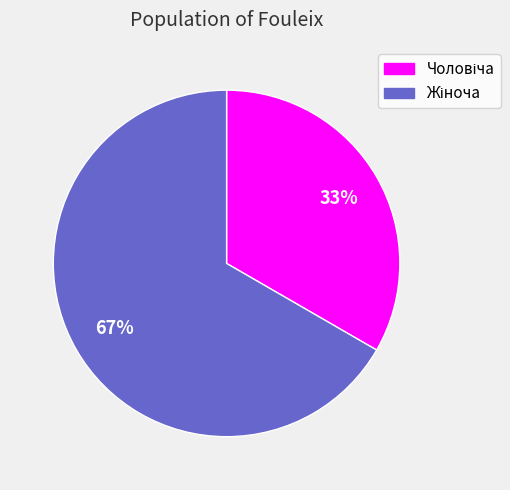

Is there a majority slice in this chart?

Yes